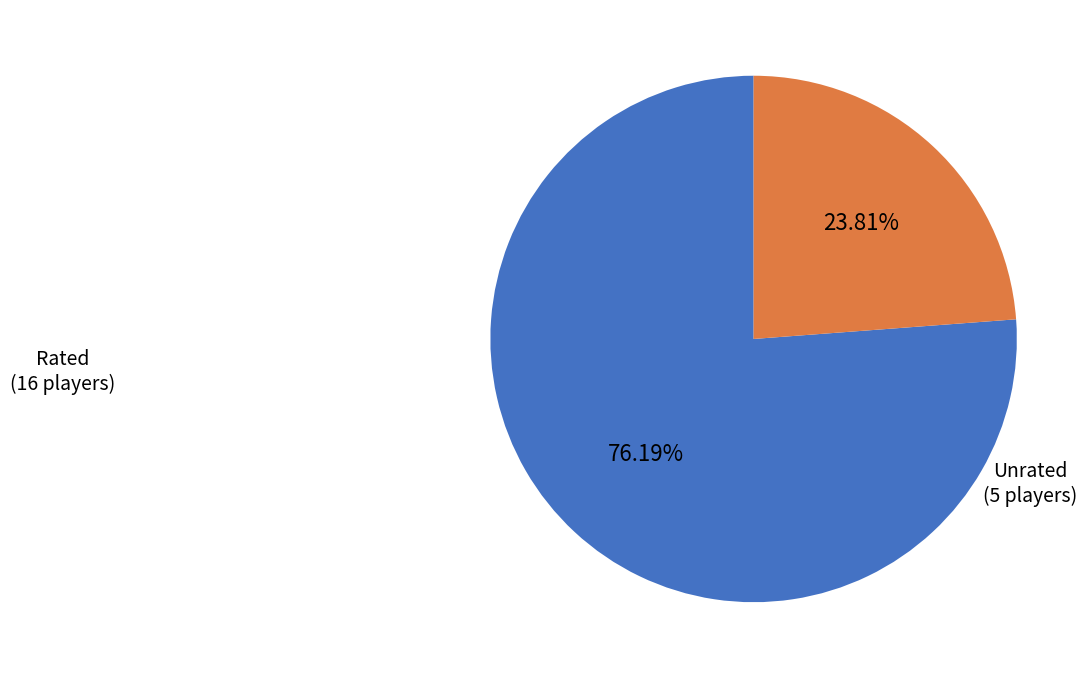

What is the ratio of the value at Unrated (5 players) to the value at Rated (16 players)?

0.3